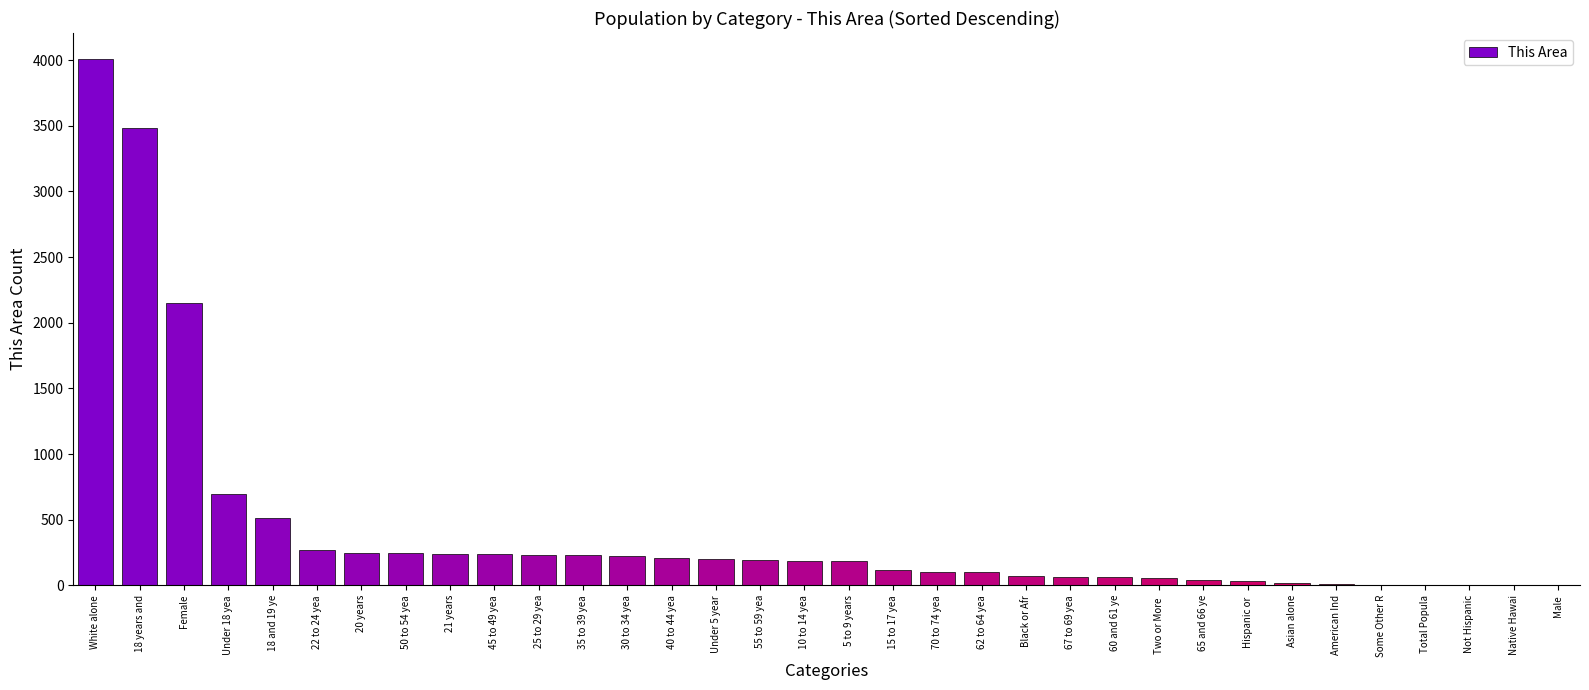

Is it true that the value at 21 years is 238?

True